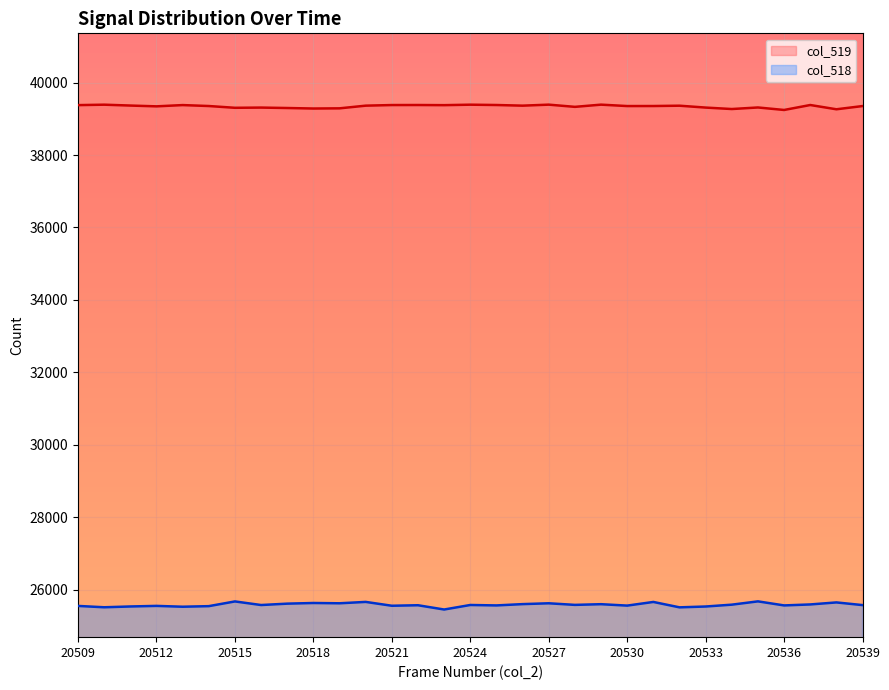

What is the maximum value for col_518?

25674